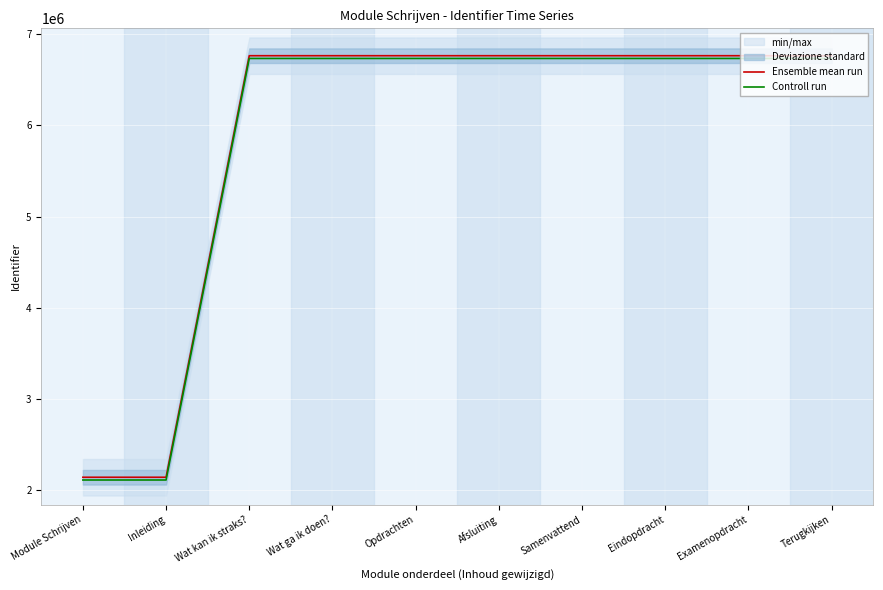

What is the approximate value of Controll run at Samenvattend, to the nearest 10?

6732990